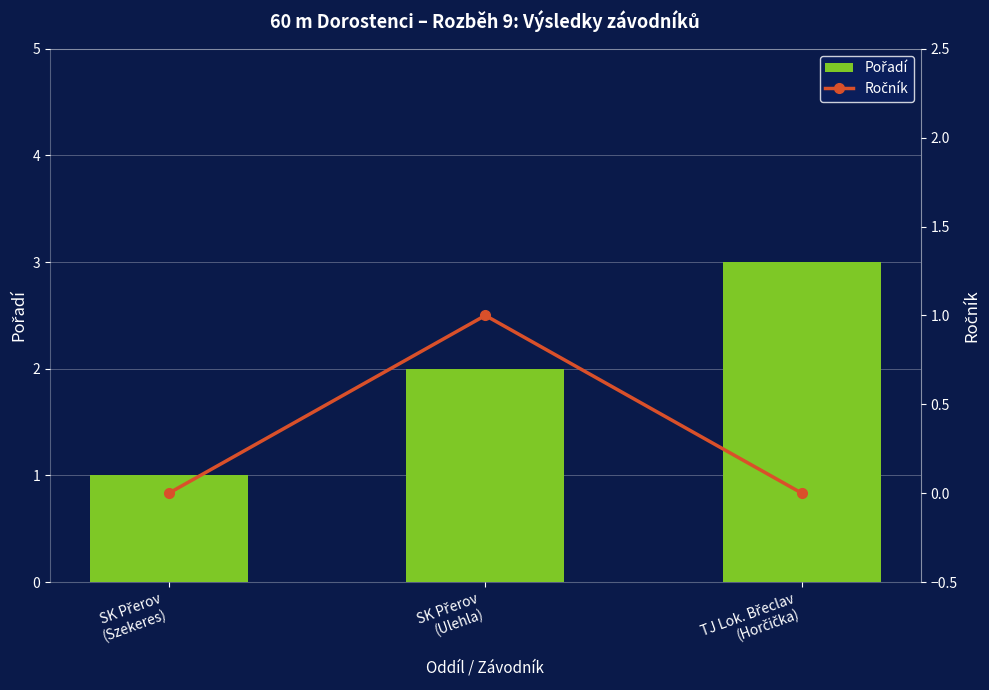

True or false: Ročník has a value of 0 at TJ Lok. Břeclav
(Horčička).

False